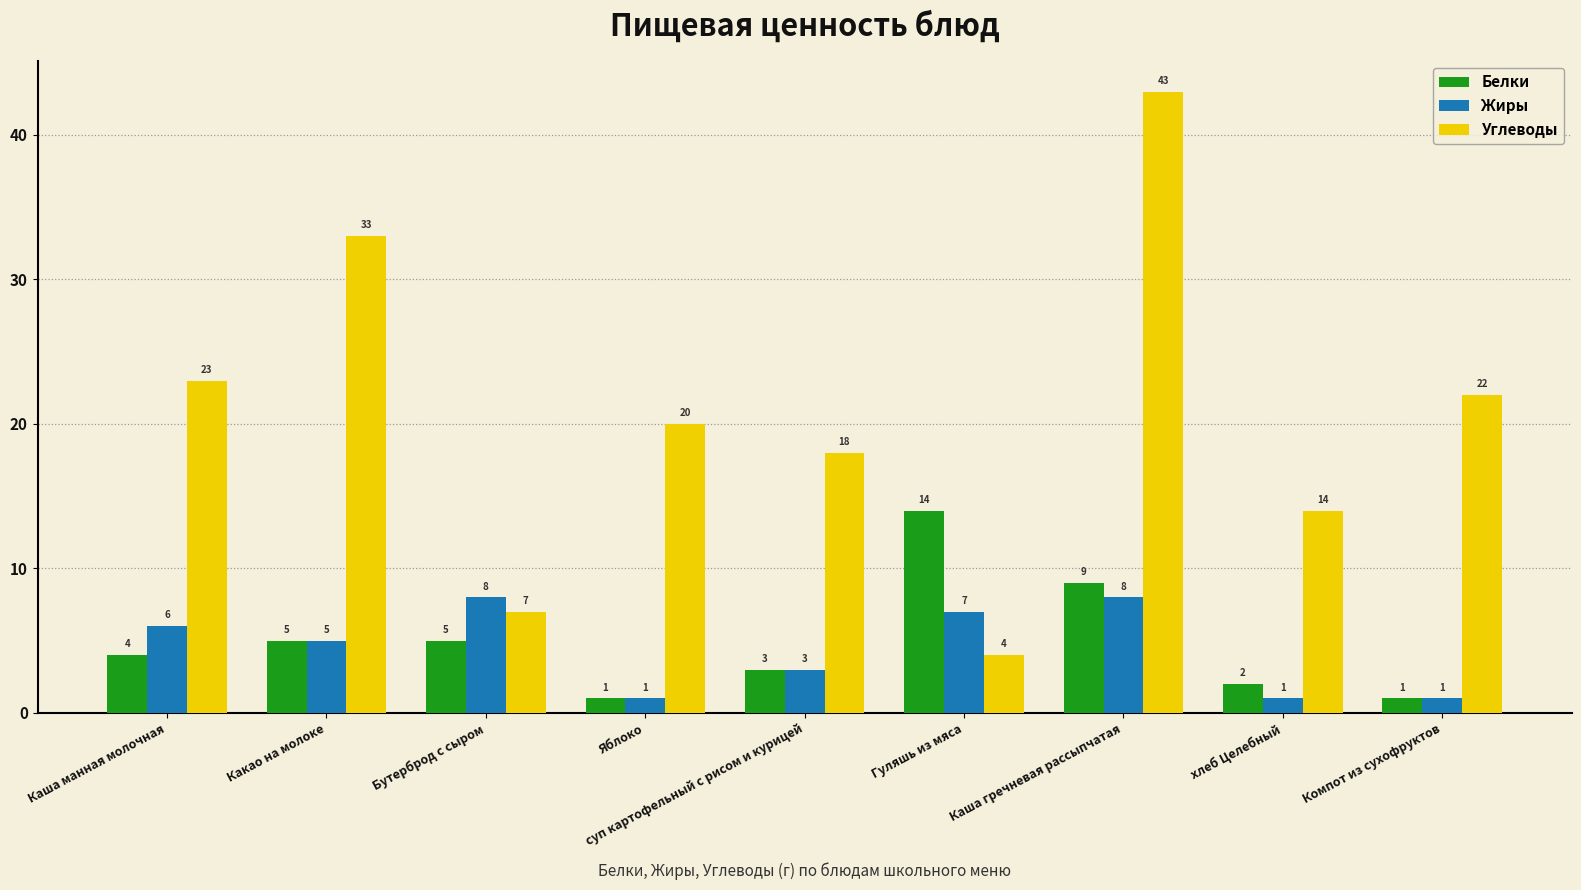

Is it true that Углеводы equals 22 at Компот из сухофруктов?

True